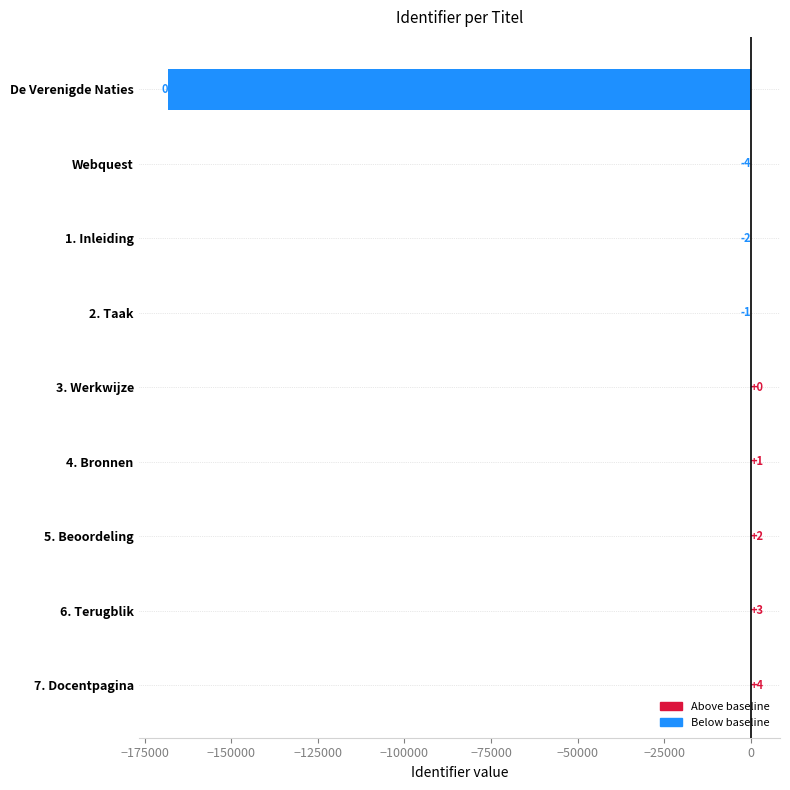

How many categories are shown in the chart?

9